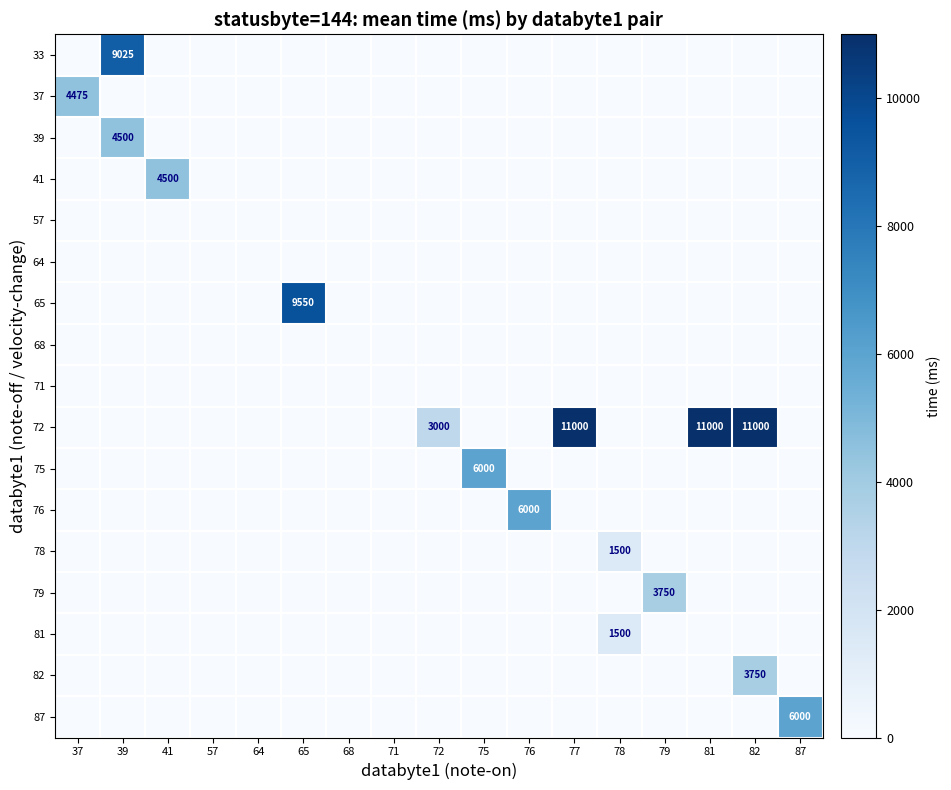

True or false: 72 has a value of 18258 at 81.

False